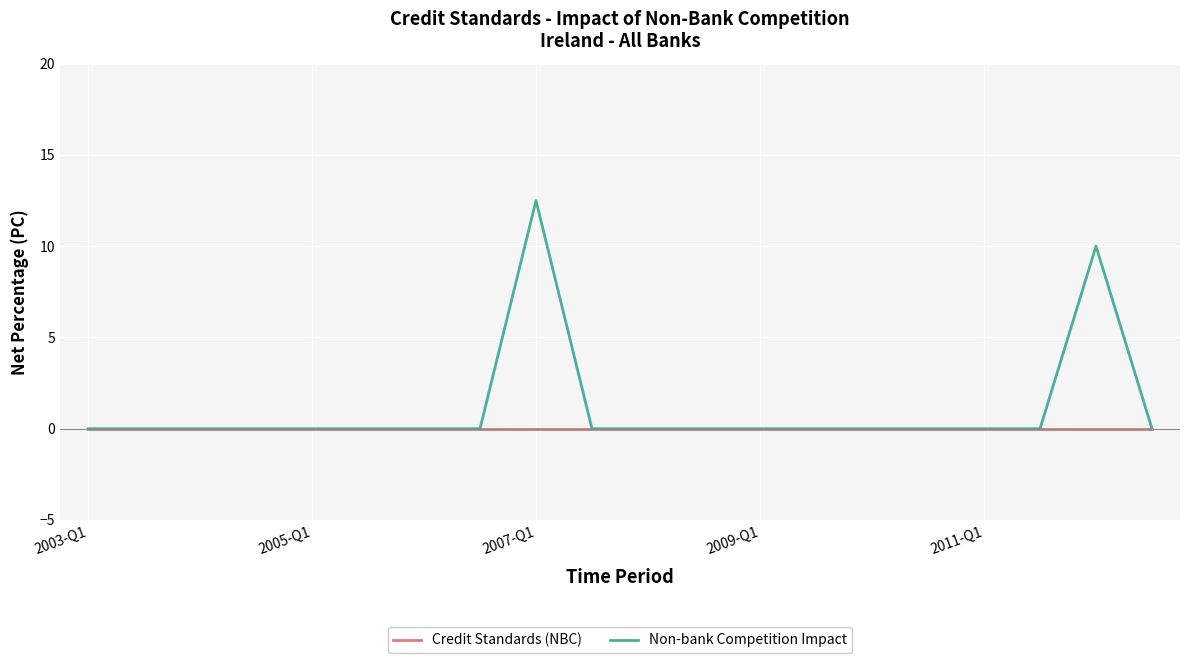

List the series in order of their overall mean, highest first.

Non-bank Competition Impact, Credit Standards (NBC)